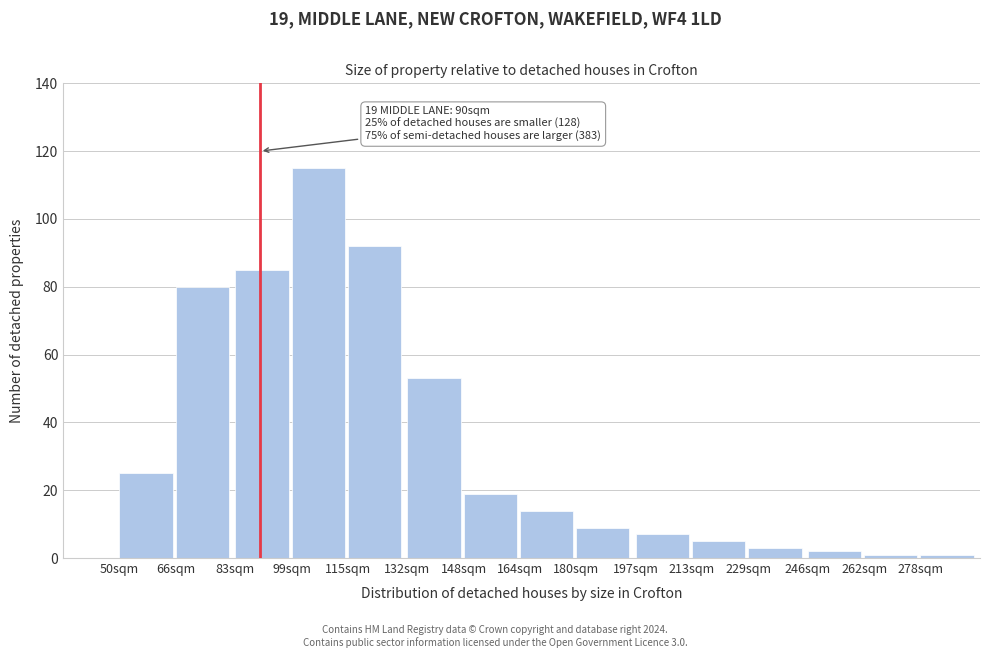

Reading left to right, list all the values displayed in this chart.

50sqm=25	66sqm=80	83sqm=85	99sqm=115	115sqm=92	132sqm=53	148sqm=19	164sqm=14	180sqm=9	197sqm=7	213sqm=5	229sqm=3	246sqm=2	262sqm=1	278sqm=1